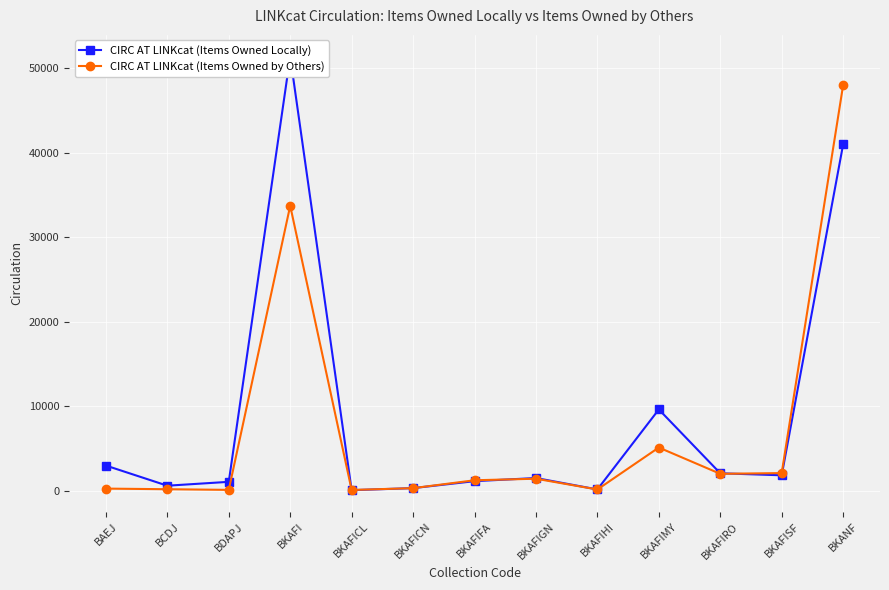

Is the value of CIRC AT LINKcat (Items Owned Locally) at BKAFIGN greater than the value of CIRC AT LINKcat (Items Owned by Others) at BKAFIGN?

Yes